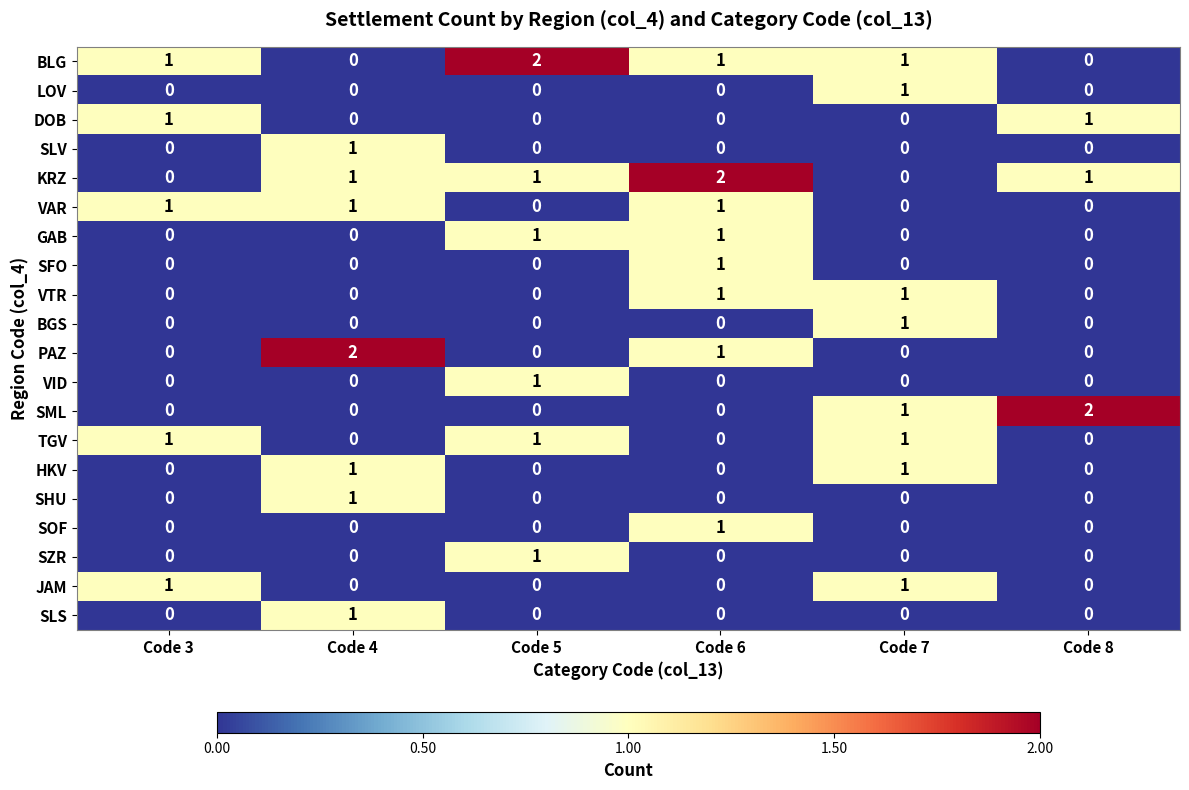

The value of VAR at Code 3 is 1. True or false?

True